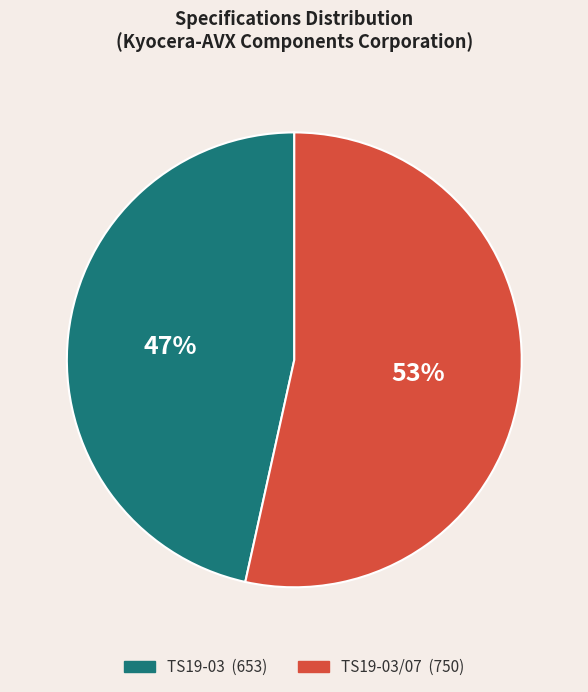

How many slices are in this pie chart?

2